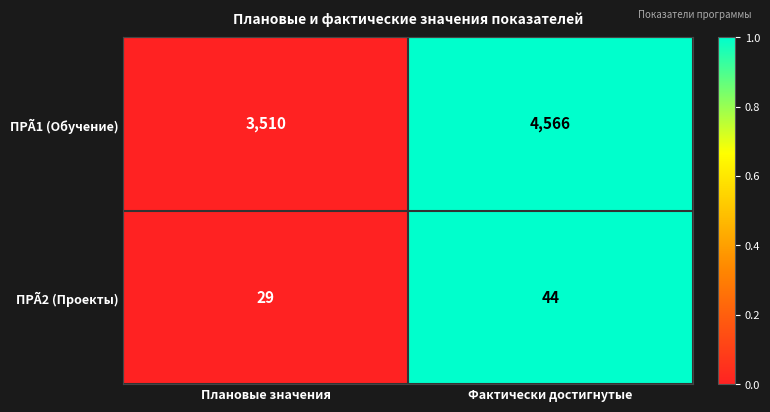

What is the difference between the ПРÃ2 (Проекты) values at Фактически достигнутые and Плановые значения?

15